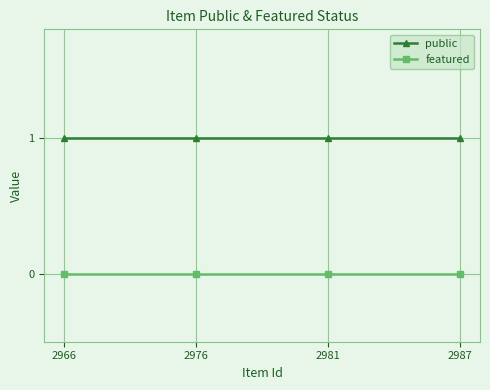

Is the value of featured at 2981 greater than the value of public at 2966?

No